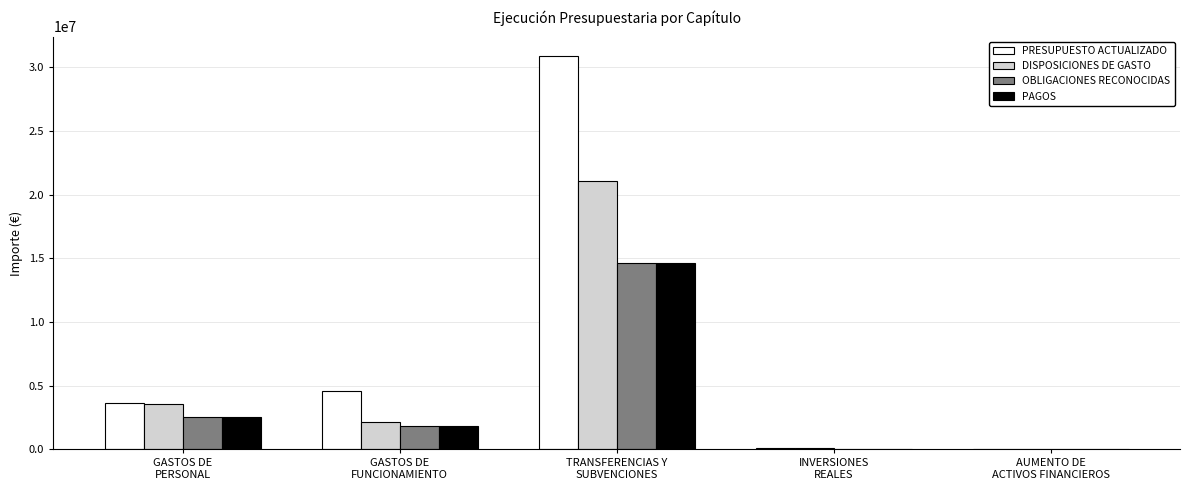

At which label does DISPOSICIONES DE GASTO first exceed 2120048?

GASTOS DE
PERSONAL